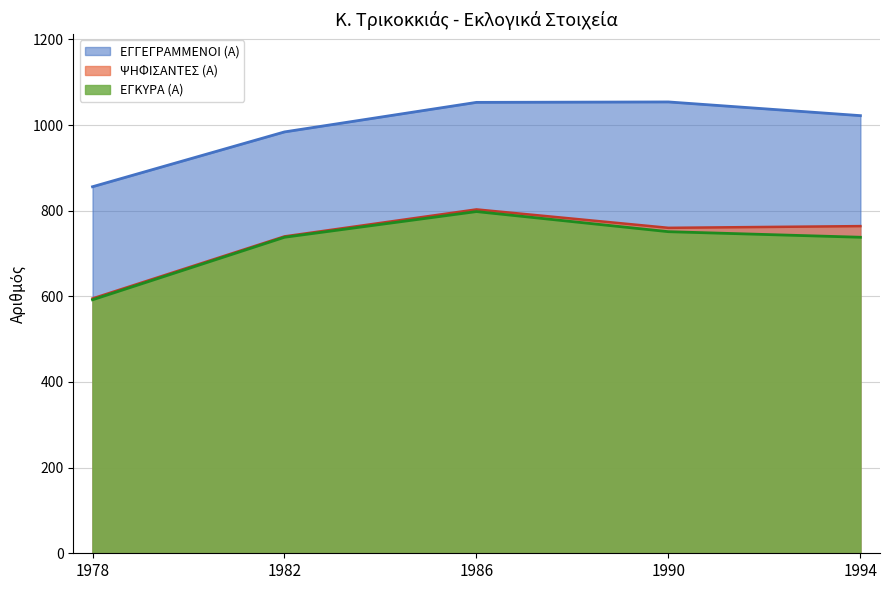

True or false: ΕΓΓΕΓΡΑΜΜΕΝΟΙ (Α) and ΕΓΚΥΡΑ (Α) intersect in this chart.

False